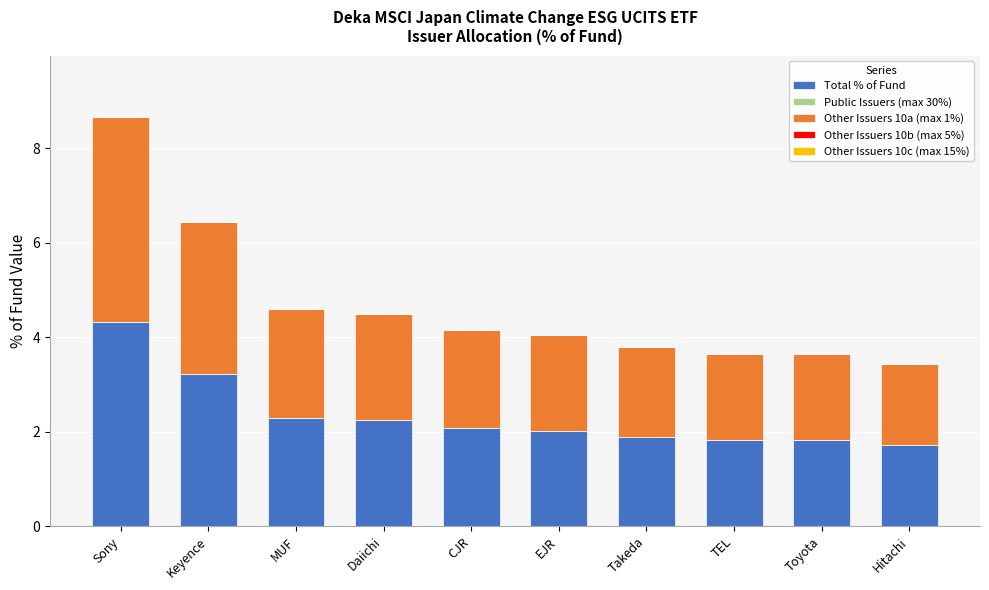

Where does the Total % of Fund series first go above 2?

Sony